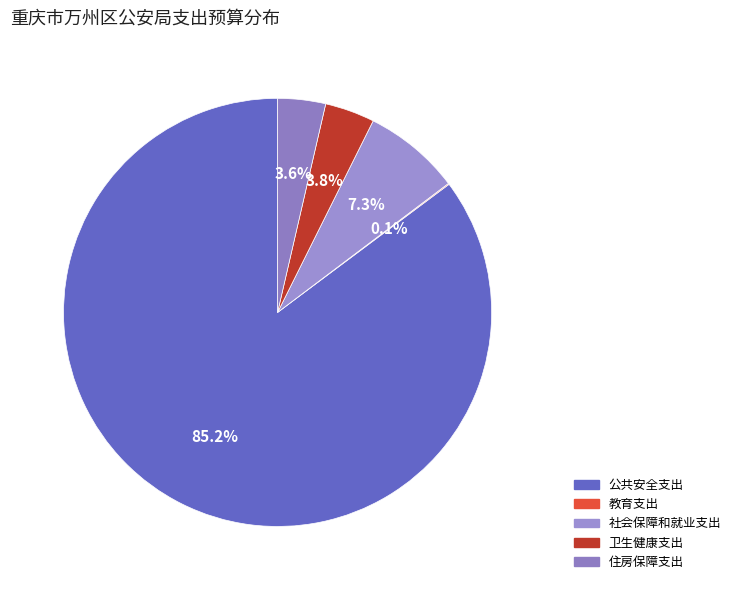

To the nearest percent, what is the combined percentage of 住房保障支出 and 教育支出?

4%